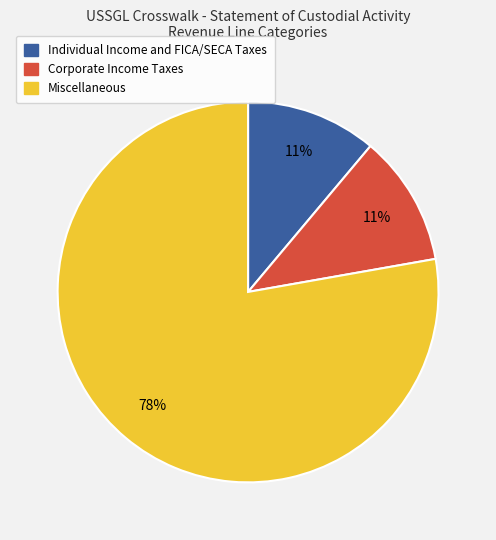

To the nearest percent, what is the average slice percentage?

33%